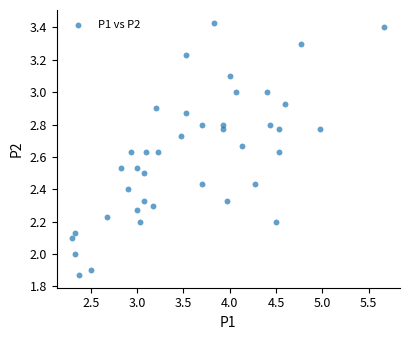

What is the range of Y values (max minus min)?

1.6